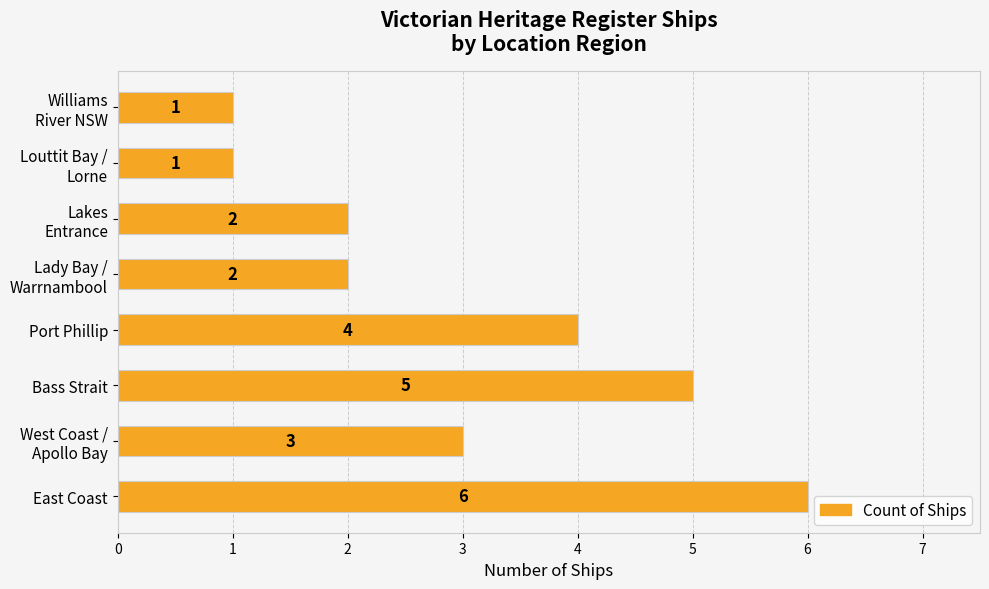

What value does the data have at Bass Strait?

5